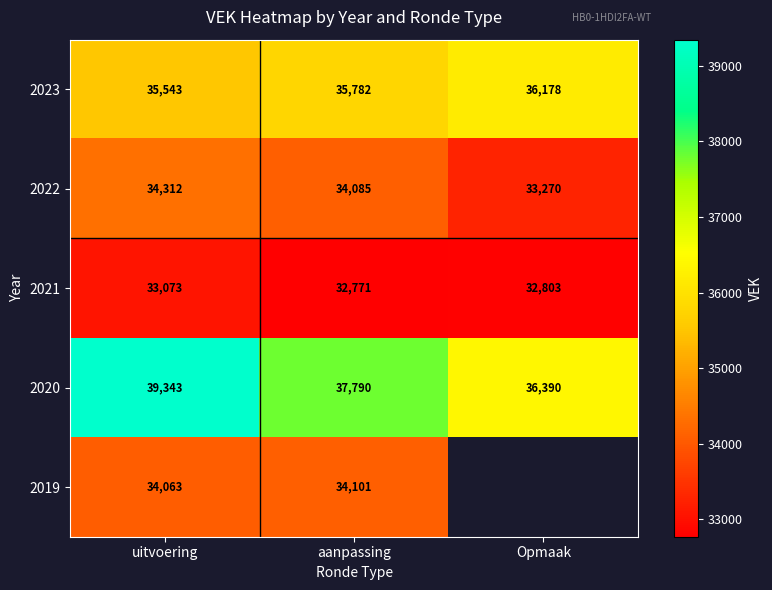

Between Opmaak and uitvoering, which is larger?

Opmaak